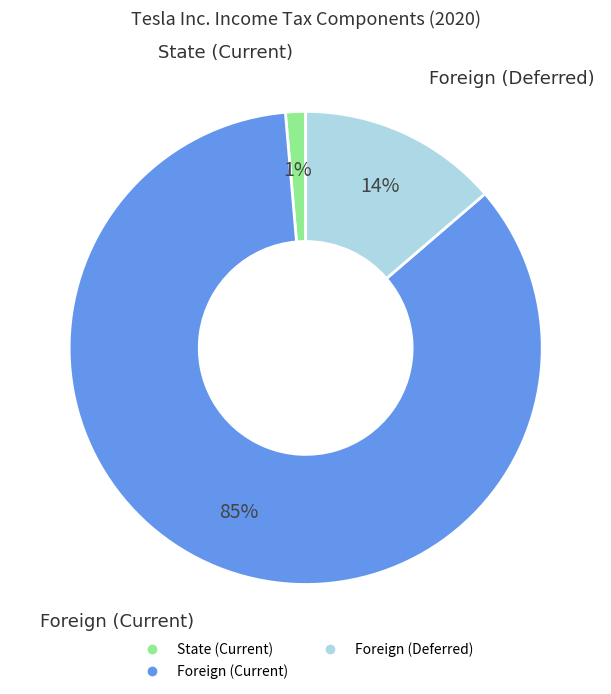

To the nearest percent, what is the difference between the largest and smallest slice percentages?

84%